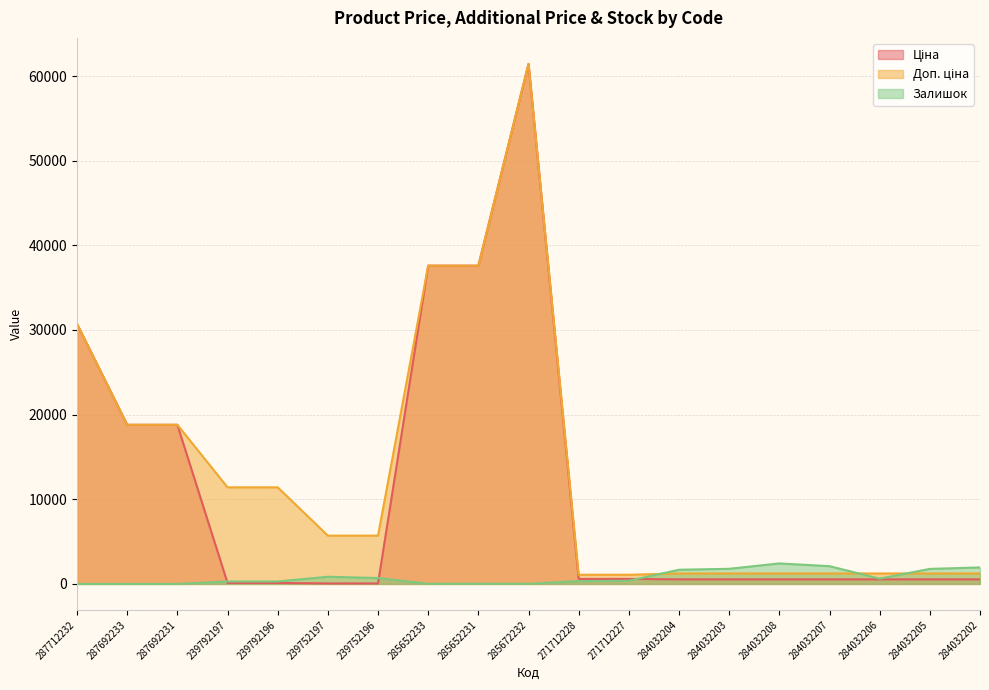

Is it true that Доп. ціна equals 1926.6 at 271712228?

False